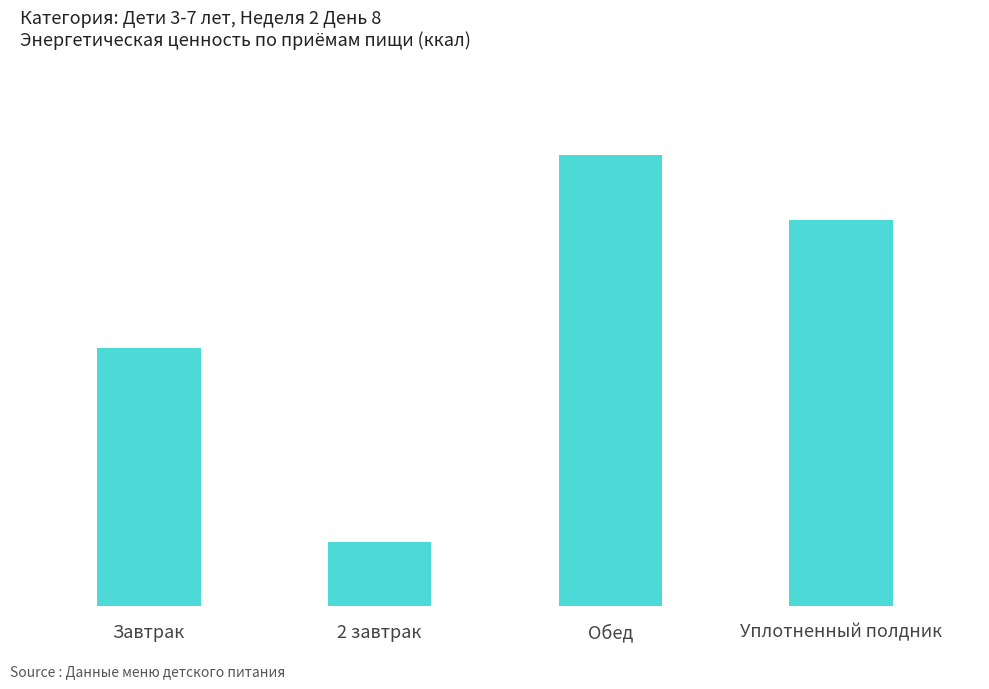

What is the ratio of the value at Обед to the value at Уплотненный полдник?

1.2